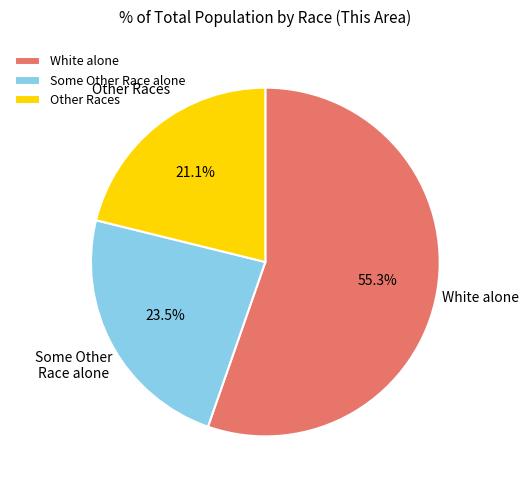

Does Some Other Race alone account for over 50% of the chart?

No